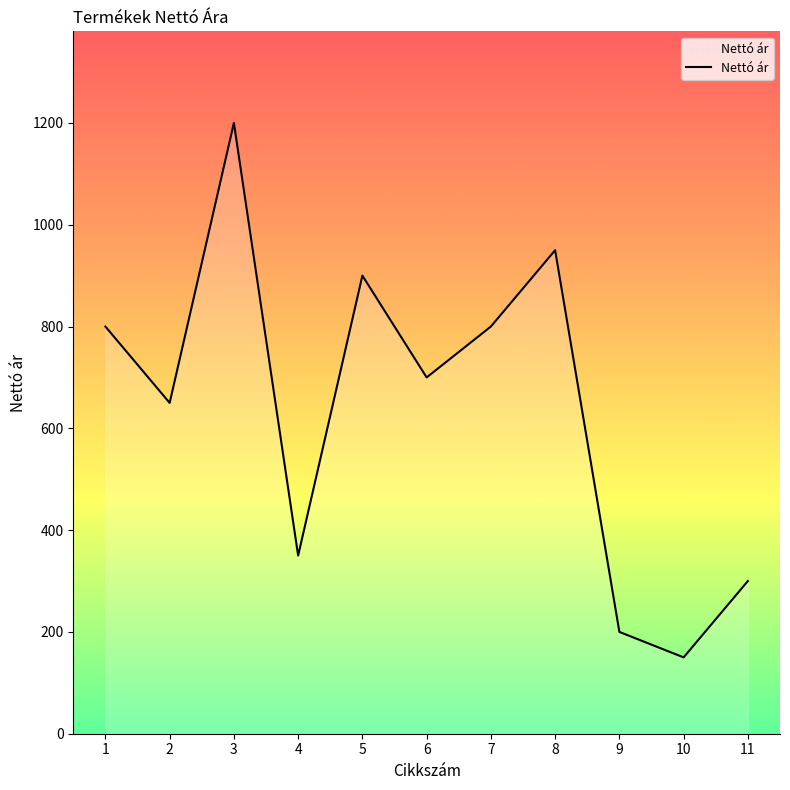

What value does the data have at 2, to the nearest 10?

650